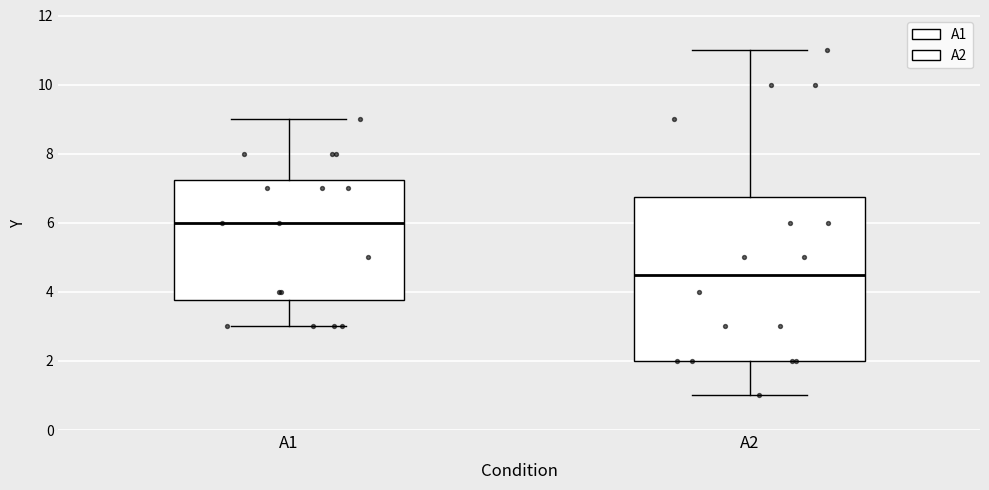

Where is the upper edge of the box for A2 on the y-axis? The values are not printed on the chart, so give them approximately, as read against the axis.

6.8